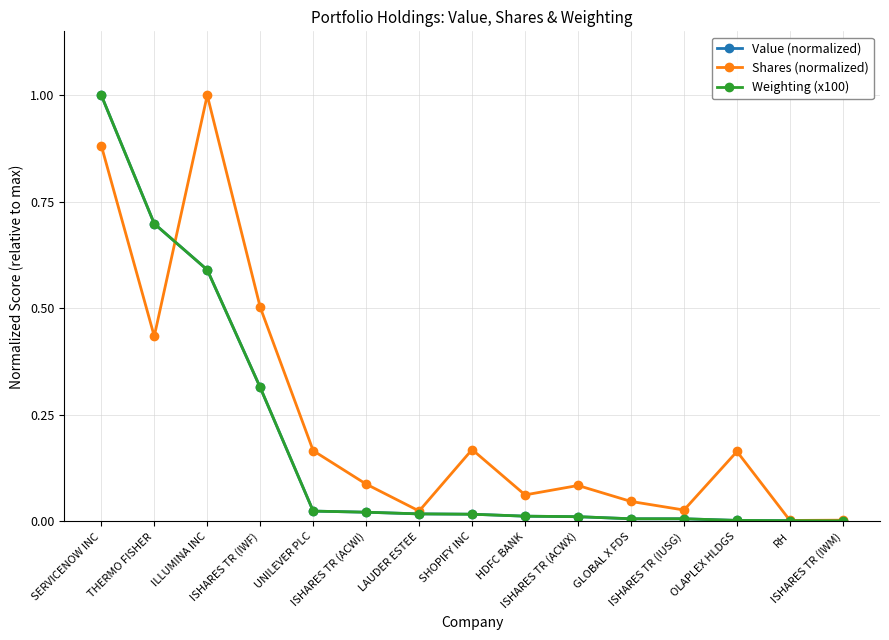

True or false: Shares (normalized) has more than 2 interior local peaks.

True